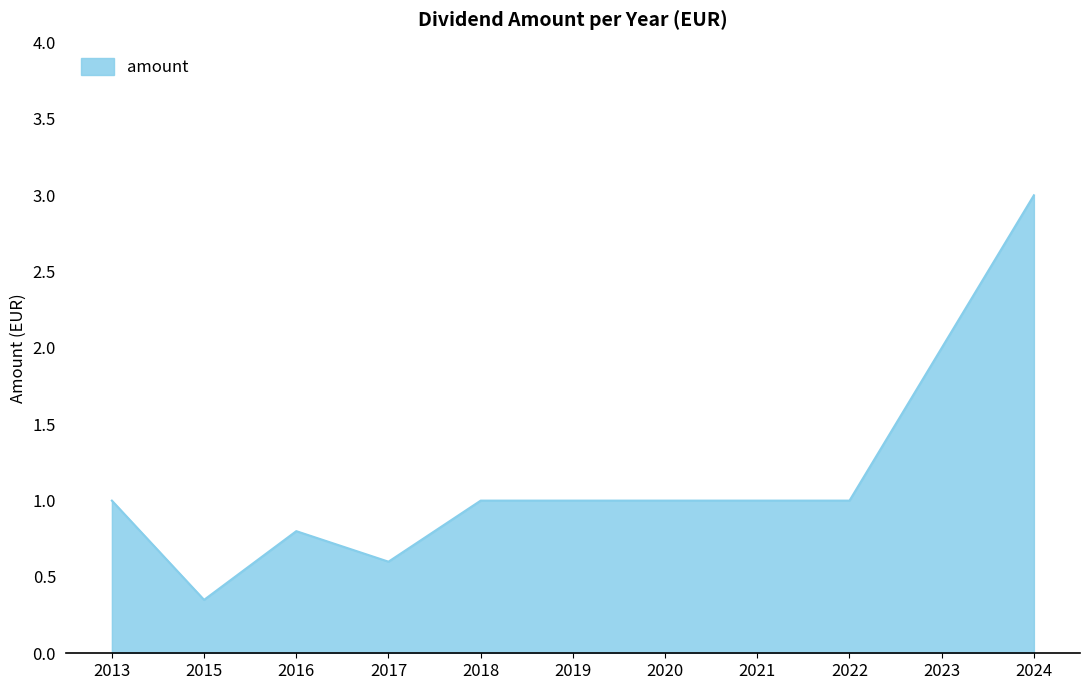

What is the approximate value at 2020?

1.0